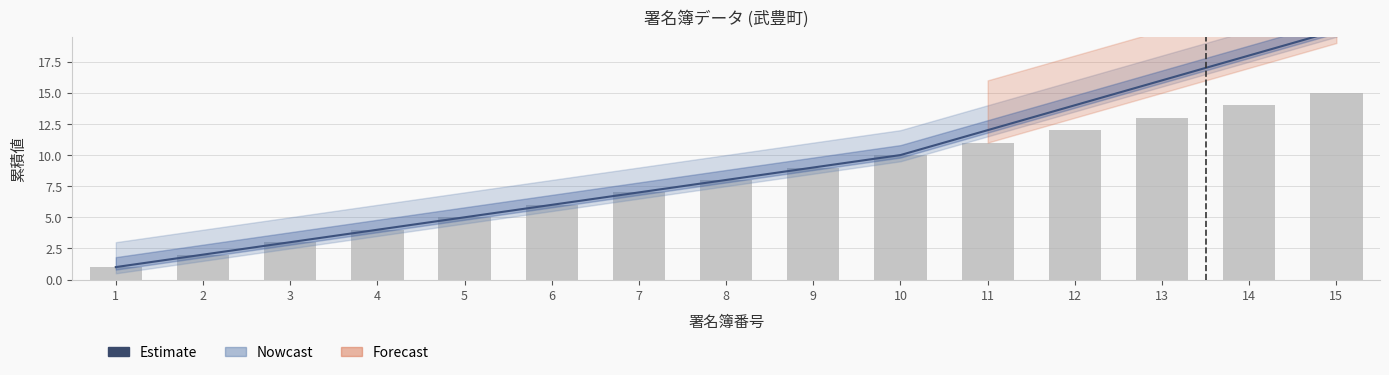

At which label does 署名数 first exceed 8?

9